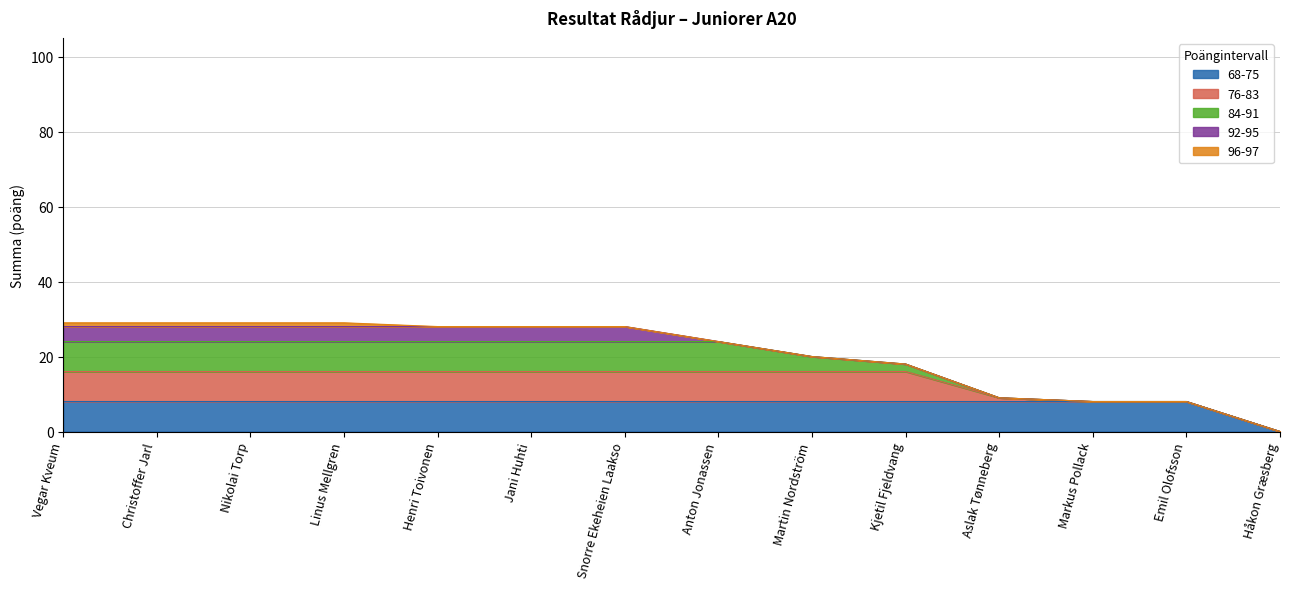

Does the chart have visible grid lines?

Yes